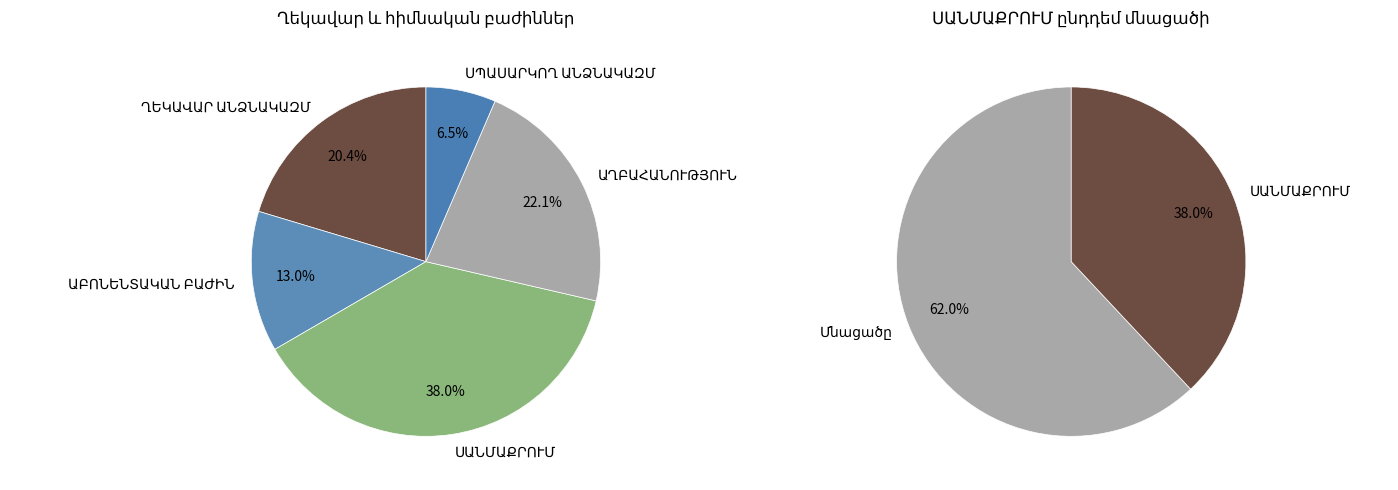

To the nearest percent, what is the difference between the largest and smallest slice percentages?

32%